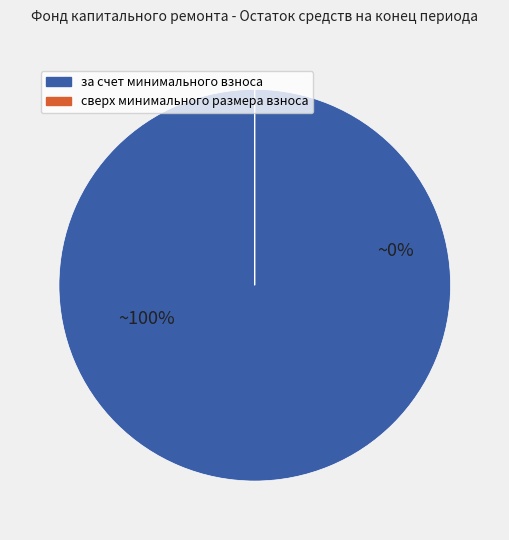

How many segments does this pie chart have?

2